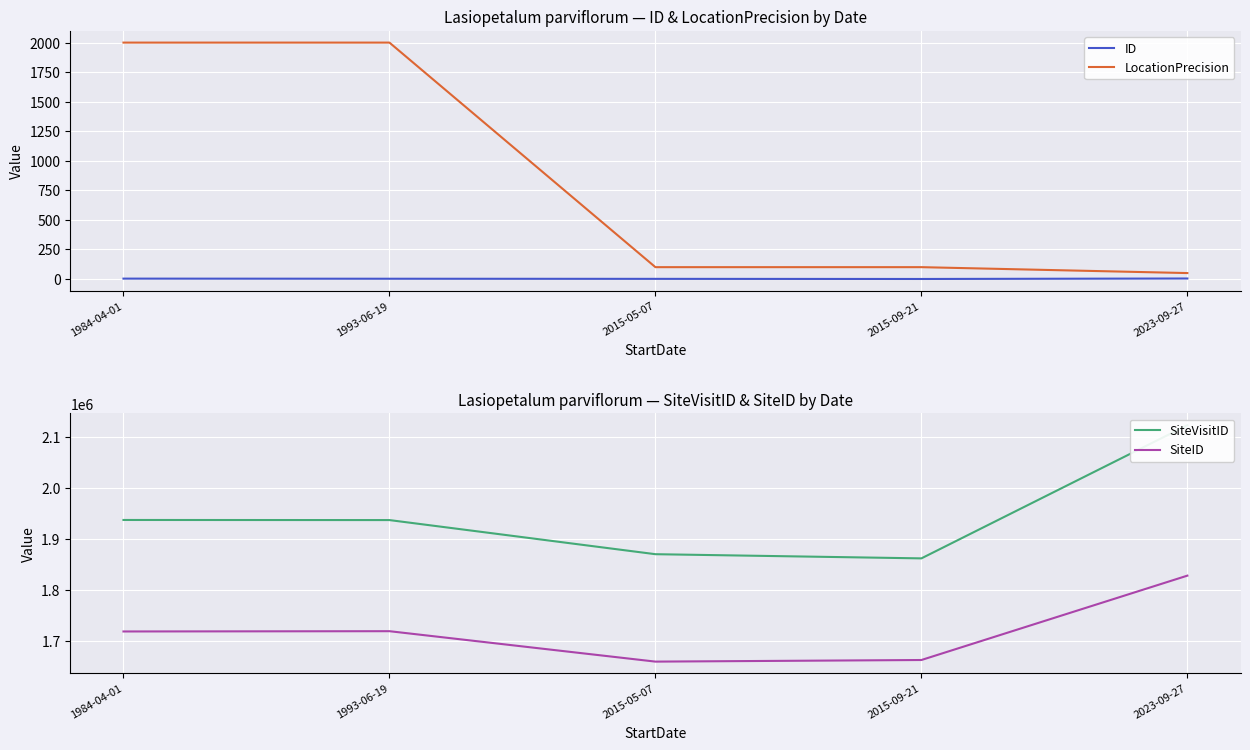

Which category has the highest value in the SiteVisitID series?

2023-09-27